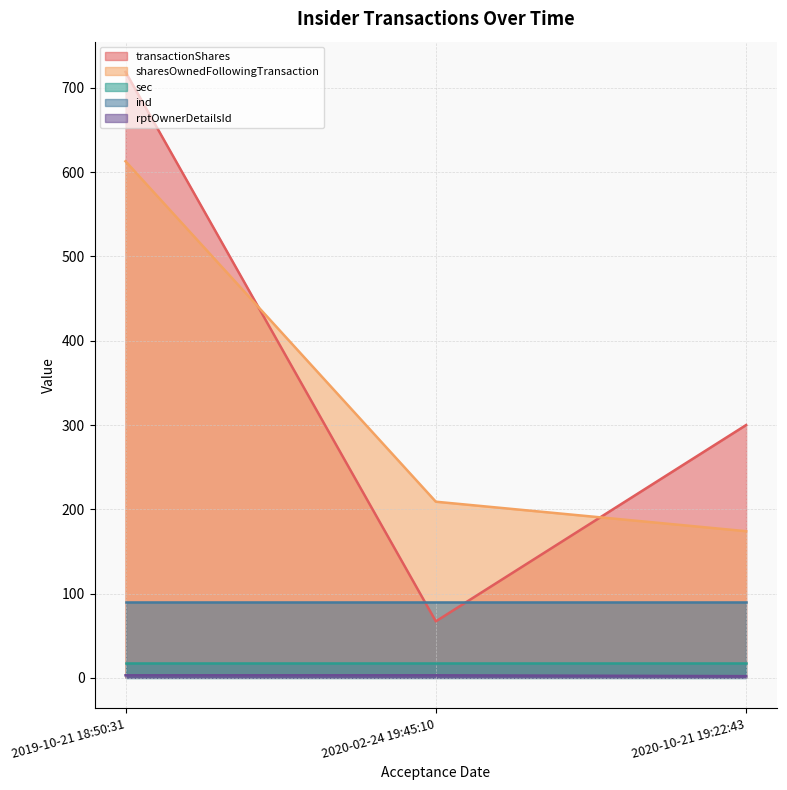

Is it true that transactionShares equals 206 at 2020-10-21 19:22:43?

False